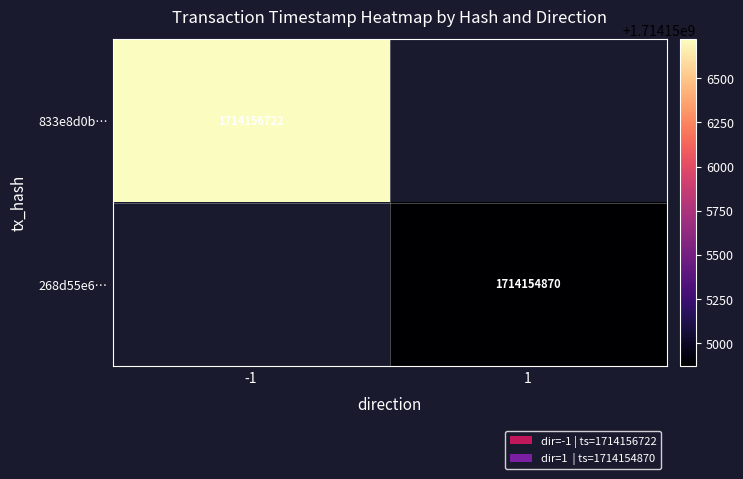

The value of 268d55e6… at 1 is 1714154870. True or false?

True